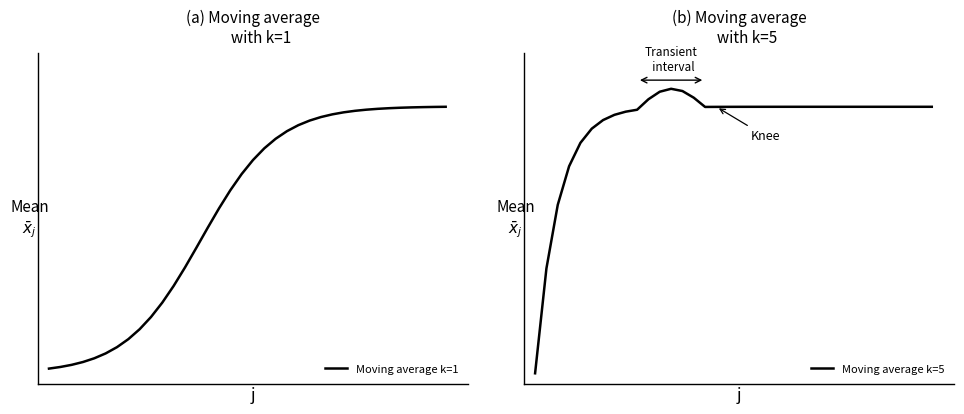

How many lines are shown in the chart?

2